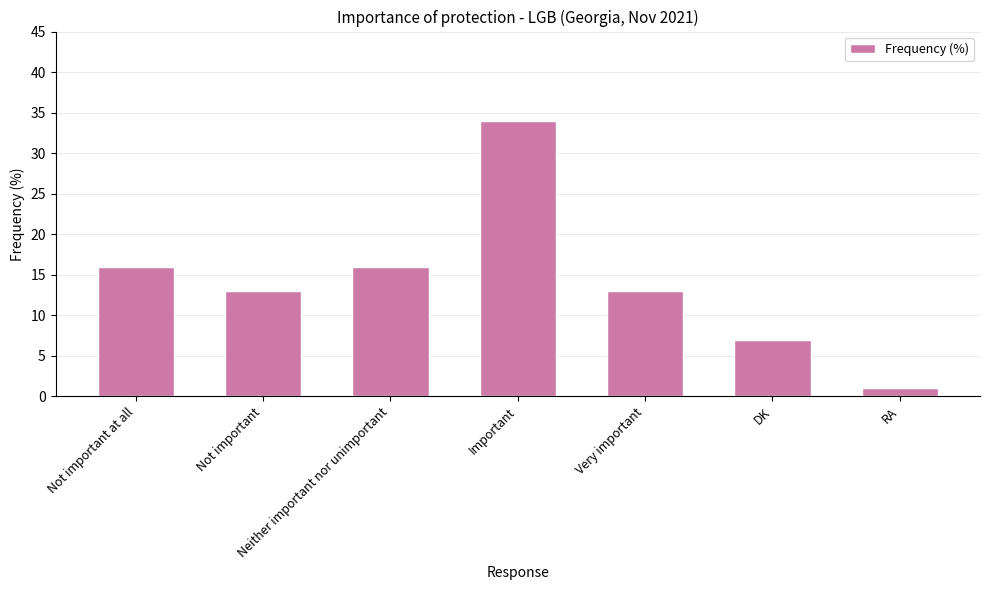

How many bars are there in total?

7